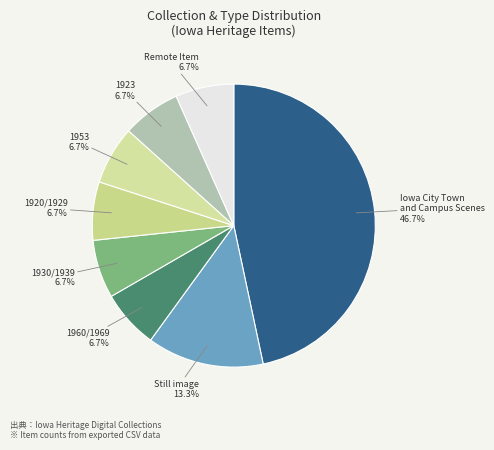

To the nearest percent, what portion does Iowa City Town and Campus Scenes represent?

47%